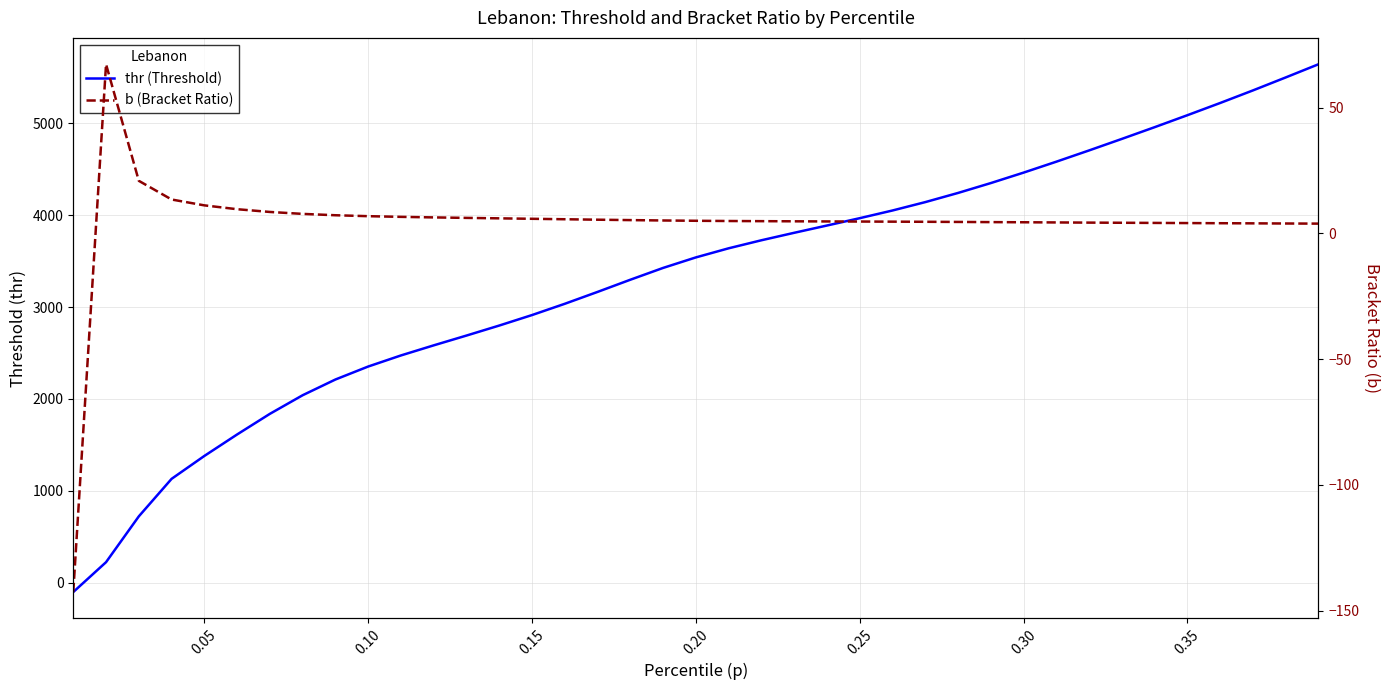

The value of thr at 0.30 is 2316.9. True or false?

False